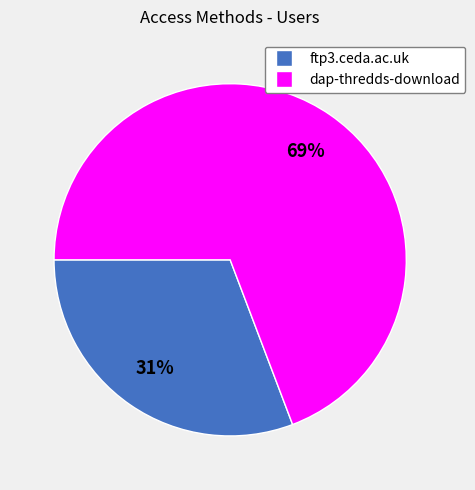

Between dap-thredds-download and ftp3.ceda.ac.uk, which is larger?

dap-thredds-download